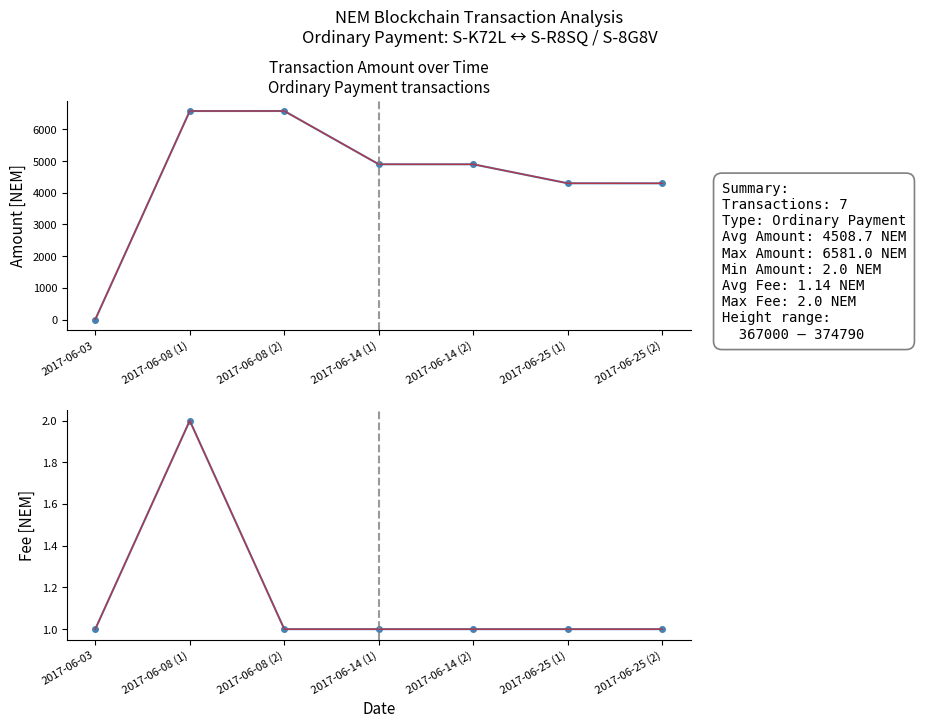

The value of Fee at 2017-06-08 (2) is 2. True or false?

False